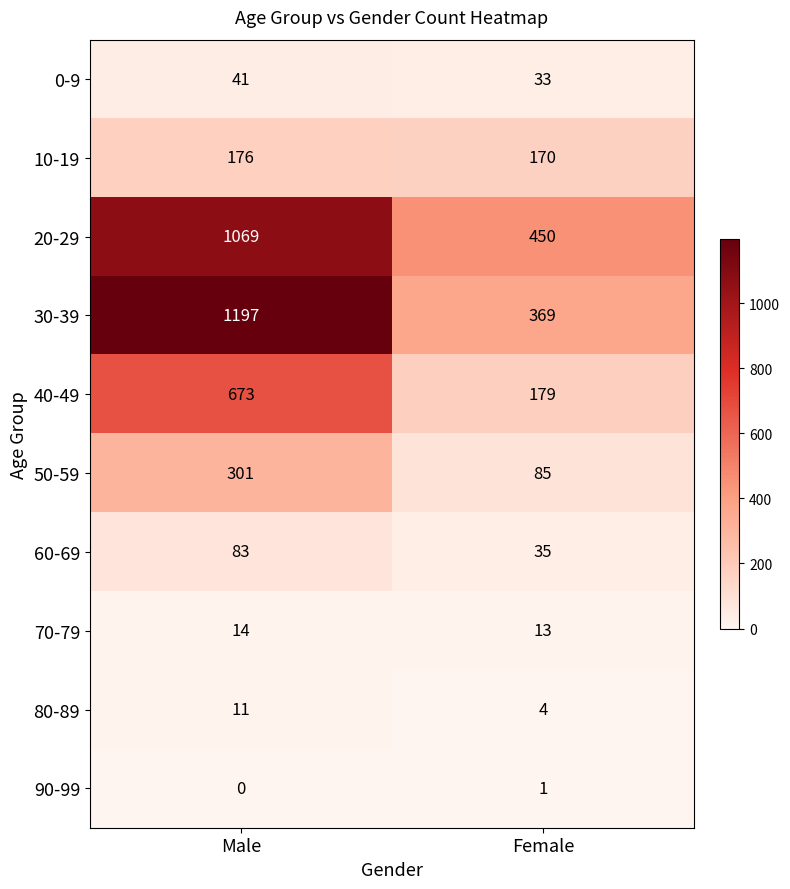

Reading left to right, list all the values displayed in this chart.

0-9: Male=41	Female=33
10-19: Male=176	Female=170
20-29: Male=1069	Female=450
30-39: Male=1197	Female=369
40-49: Male=673	Female=179
50-59: Male=301	Female=85
60-69: Male=83	Female=35
70-79: Male=14	Female=13
80-89: Male=11	Female=4
90-99: Male=0	Female=1